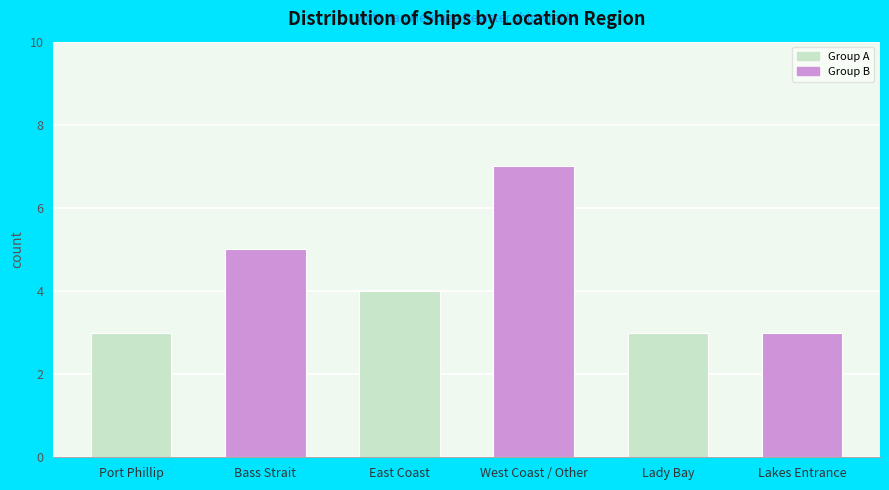

Read the value at East Coast.

4